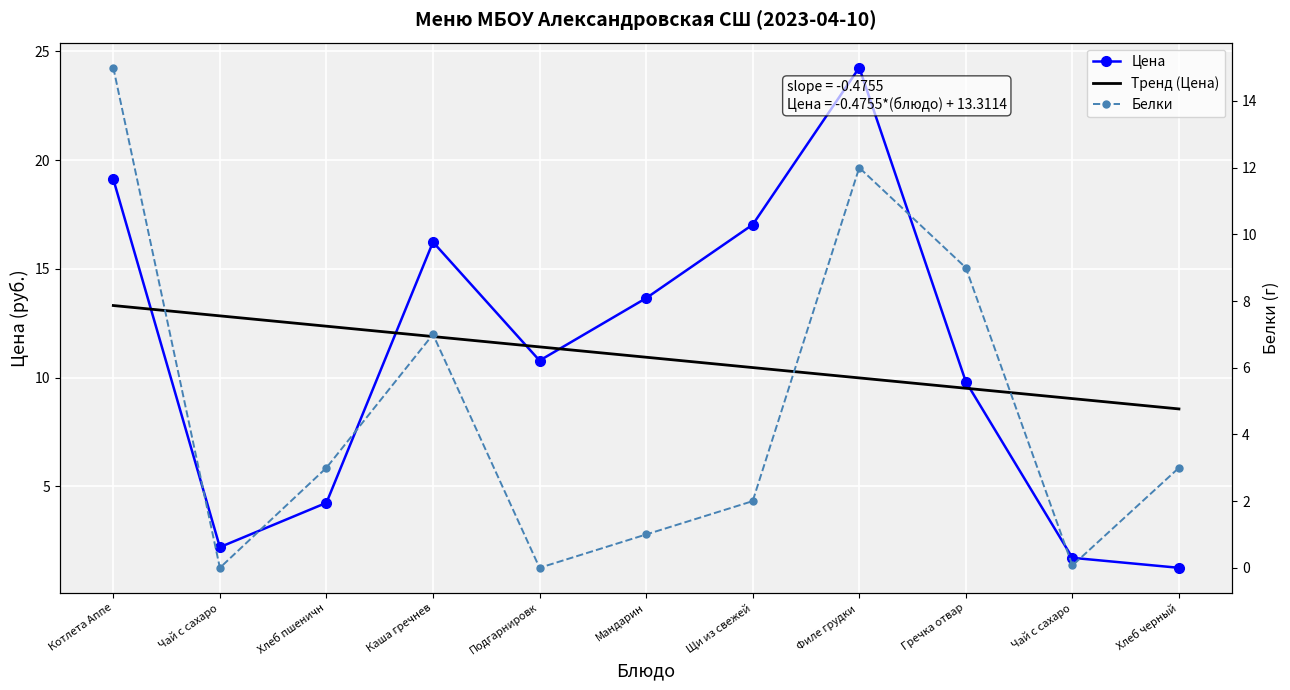

What is the label of the 7th point from the left?

Щи из свежей